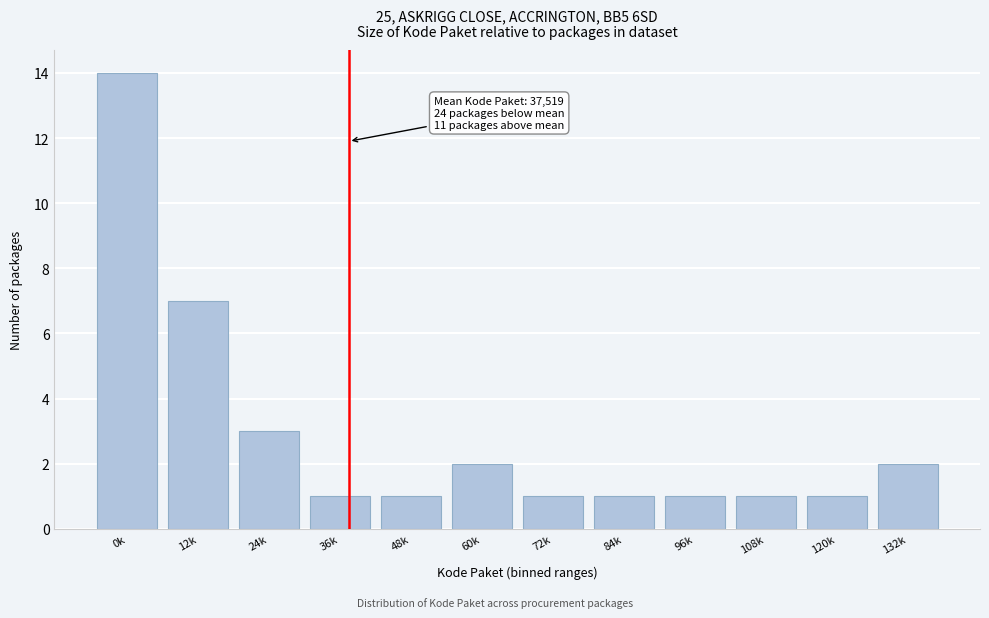

Reading left to right, what are all the values shown in this chart?

14	7	3	1	1	2	1	1	1	1	1	2